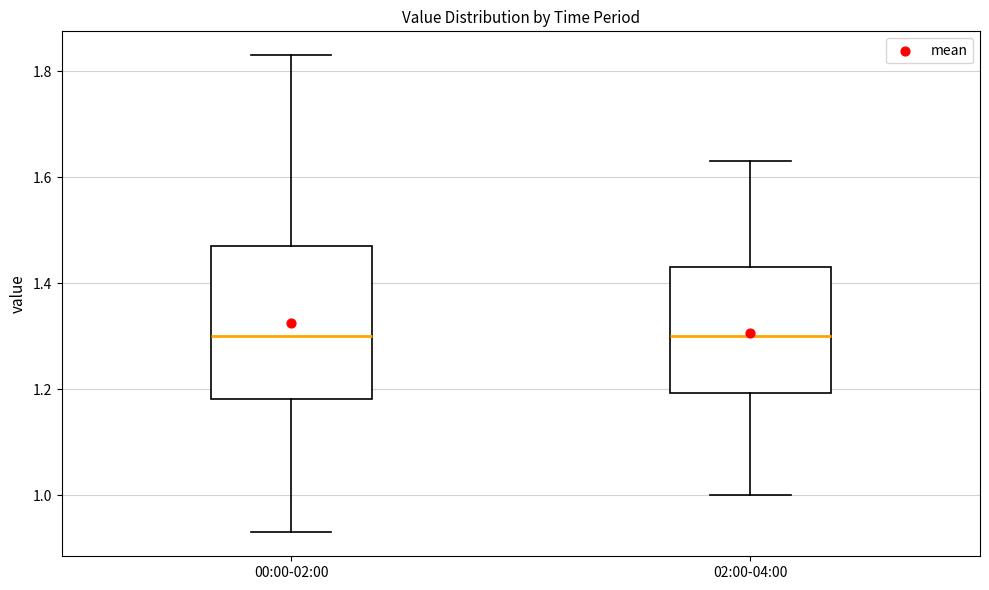

Comparing the boxes themselves (not the whiskers), which one is the tallest?

00:00-02:00